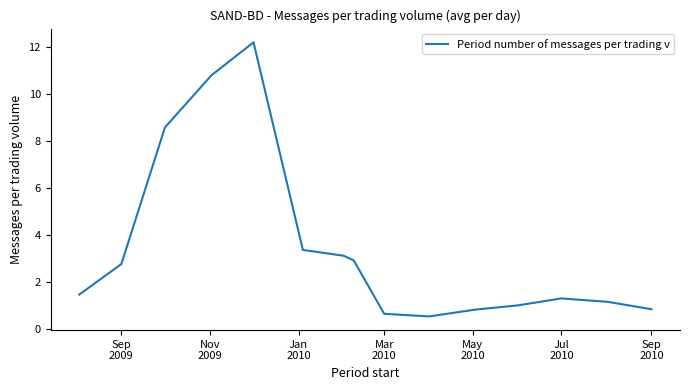

How many distinct data groups are displayed?

1